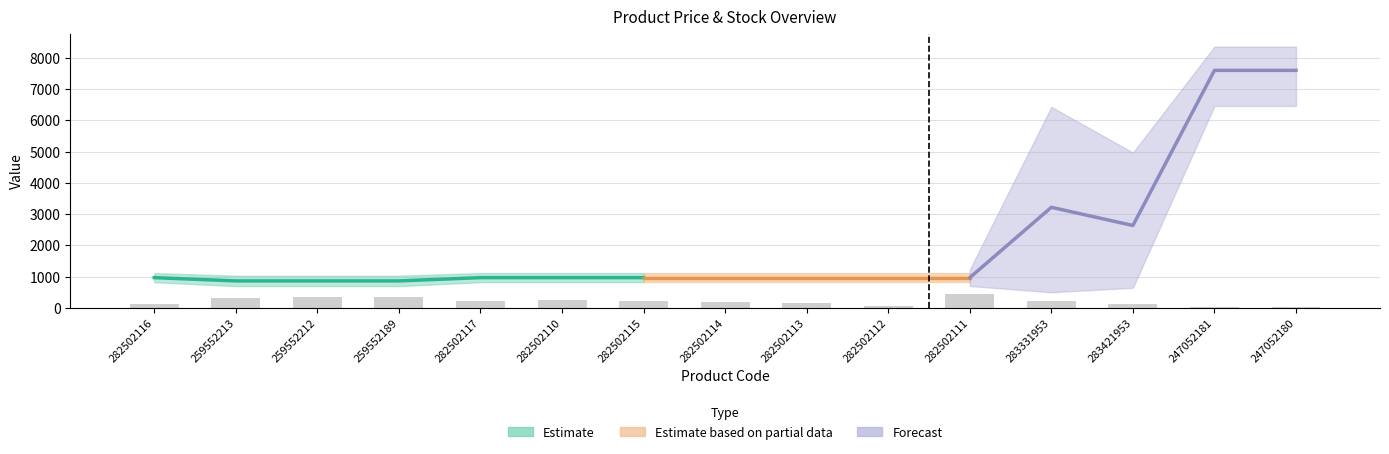

Which label corresponds to the largest value in the chart?

247052181